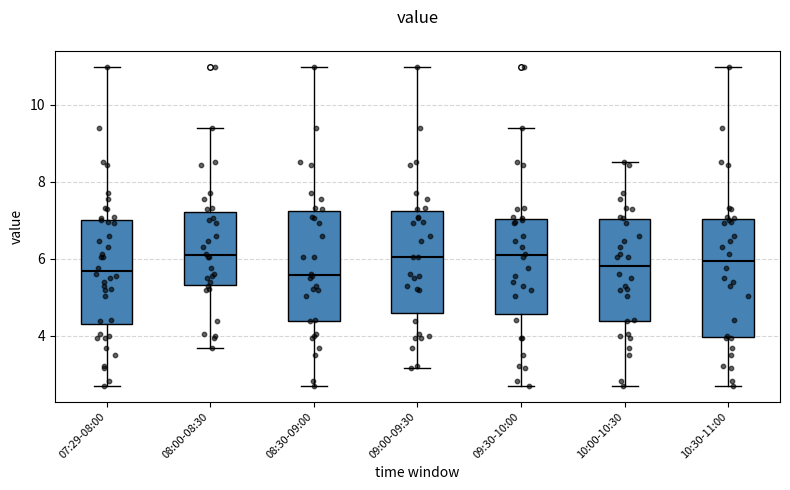

Reading left to right, read every box against the y-axis: the position of its median line, the range the box covers, and the ends of its whiskers. The values are not printed on the chart, so give them approximately, as read against the axis.

07:29-08:00: median 5.6, box 4.2 to 7.0, whiskers 2.8 to 11.0
08:00-08:30: median 6.0, box 5.4 to 7.2, whiskers 3.6 to 9.4
08:30-09:00: median 5.6, box 4.4 to 7.2, whiskers 2.8 to 11.0
09:00-09:30: median 6.0, box 4.6 to 7.2, whiskers 3.2 to 11.0
09:30-10:00: median 6.0, box 4.6 to 7.0, whiskers 2.8 to 9.4
10:00-10:30: median 5.8, box 4.4 to 7.0, whiskers 2.8 to 8.6
10:30-11:00: median 6.0, box 4.0 to 7.0, whiskers 2.8 to 11.0